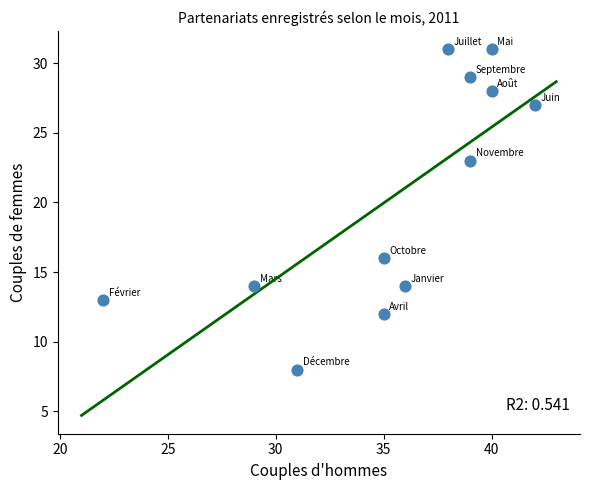

What is the range of X values (max minus min)?

20